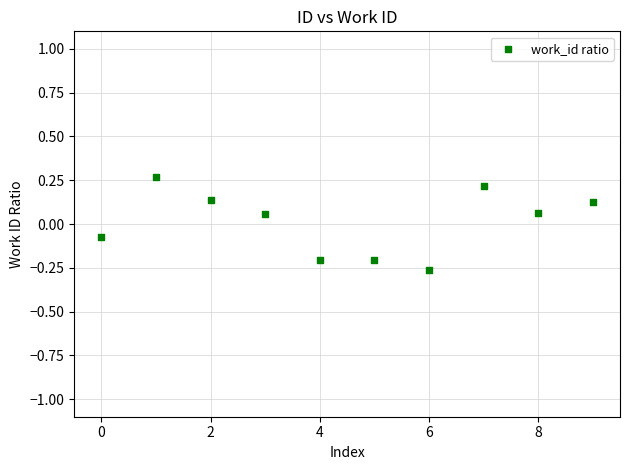

What is the range of Y values (max minus min)?

0.5